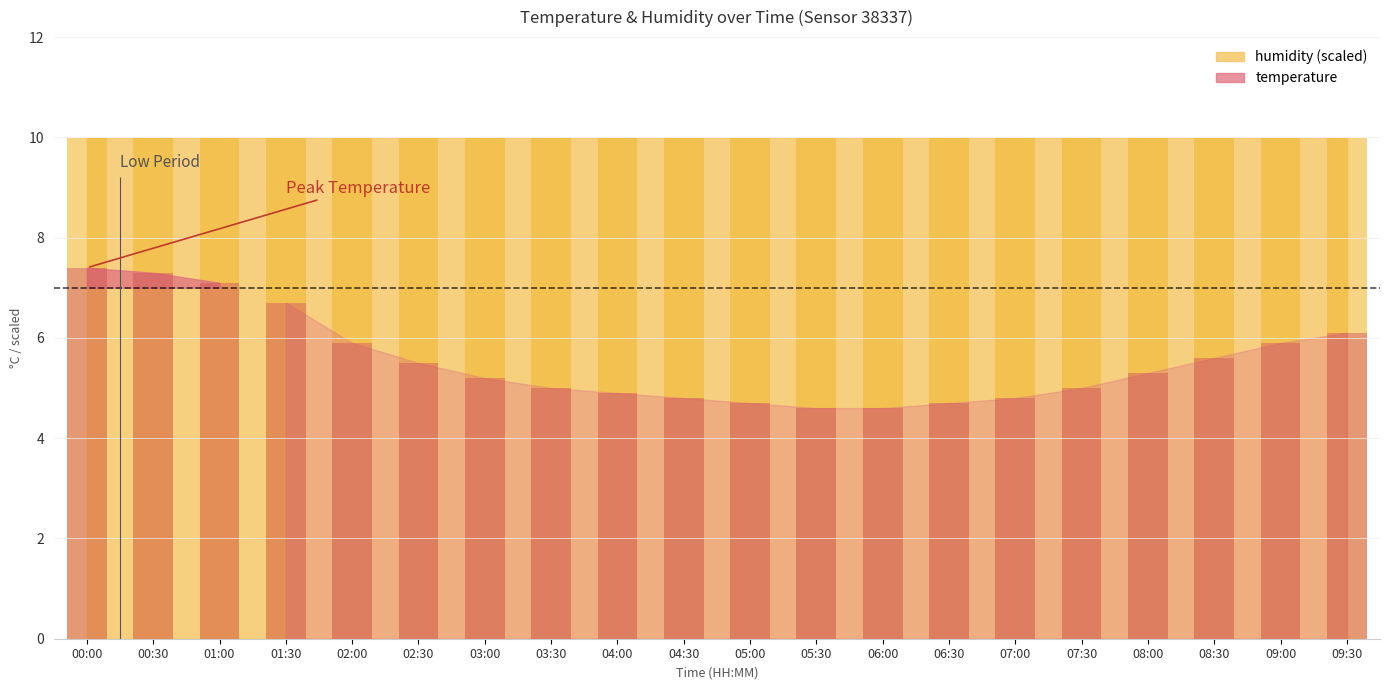

Reading left to right, what are all the values shown in this chart?

00:00=7.4	00:30=7.3	01:00=7.1	01:30=6.7	02:00=5.9	02:30=5.5	03:00=5.2	03:30=5.0	04:00=4.9	04:30=4.8	05:00=4.7	05:30=4.6	06:00=4.6	06:30=4.7	07:00=4.8	07:30=5.0	08:00=5.3	08:30=5.6	09:00=5.9	09:30=6.1